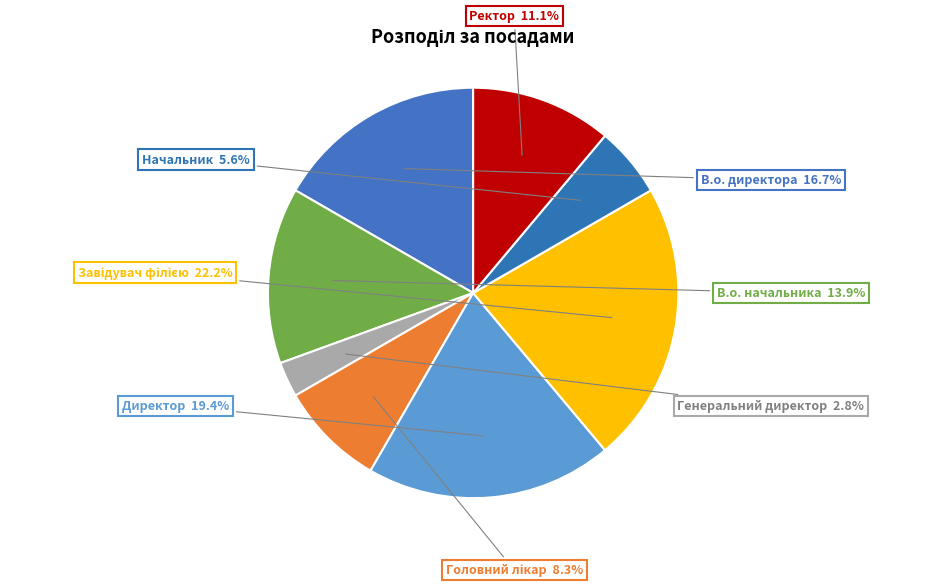

How much of the chart is everything except В.о. начальника?

86.1%